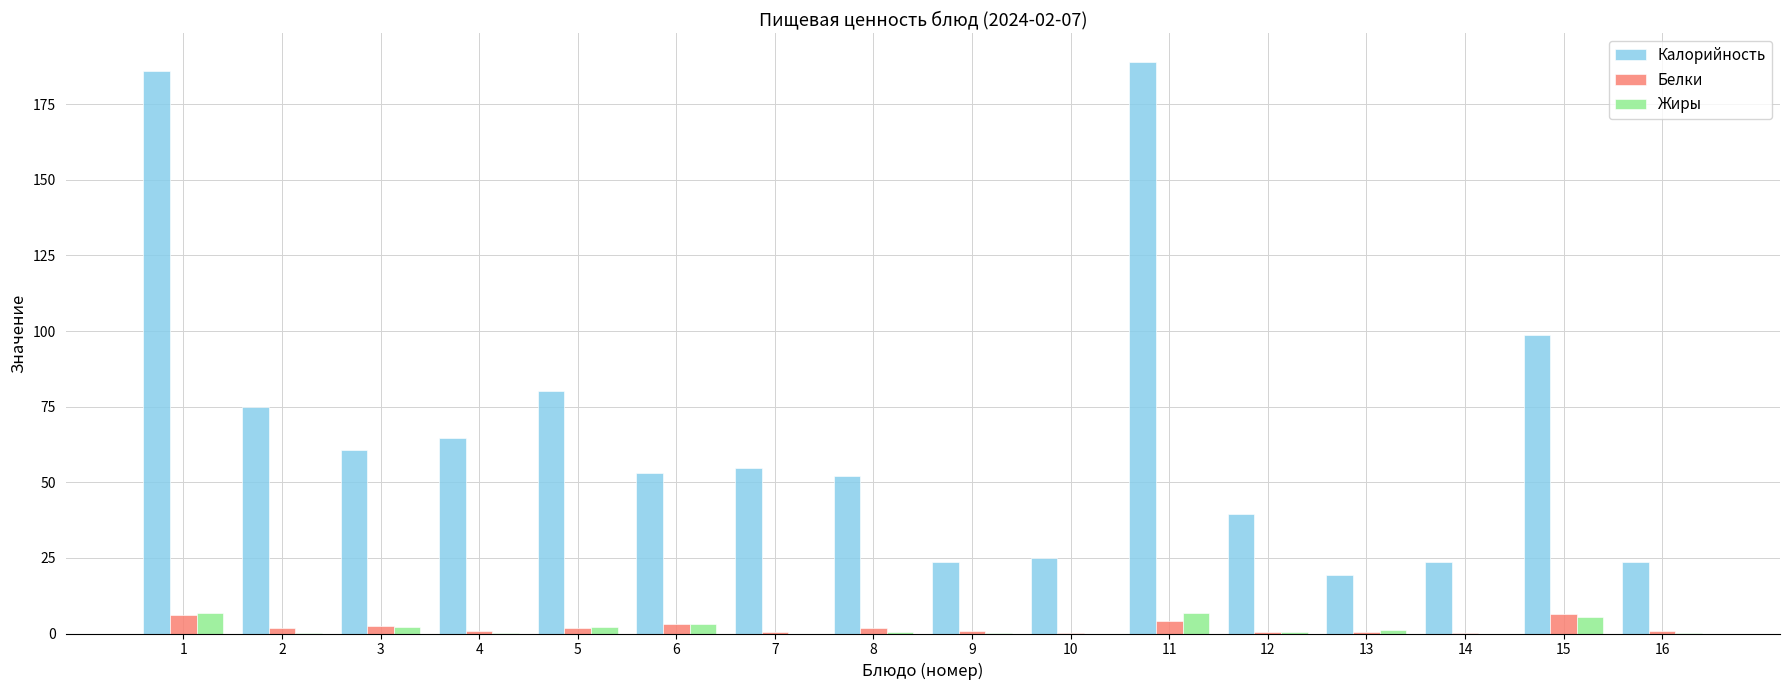

How many groups of bars are there?

16